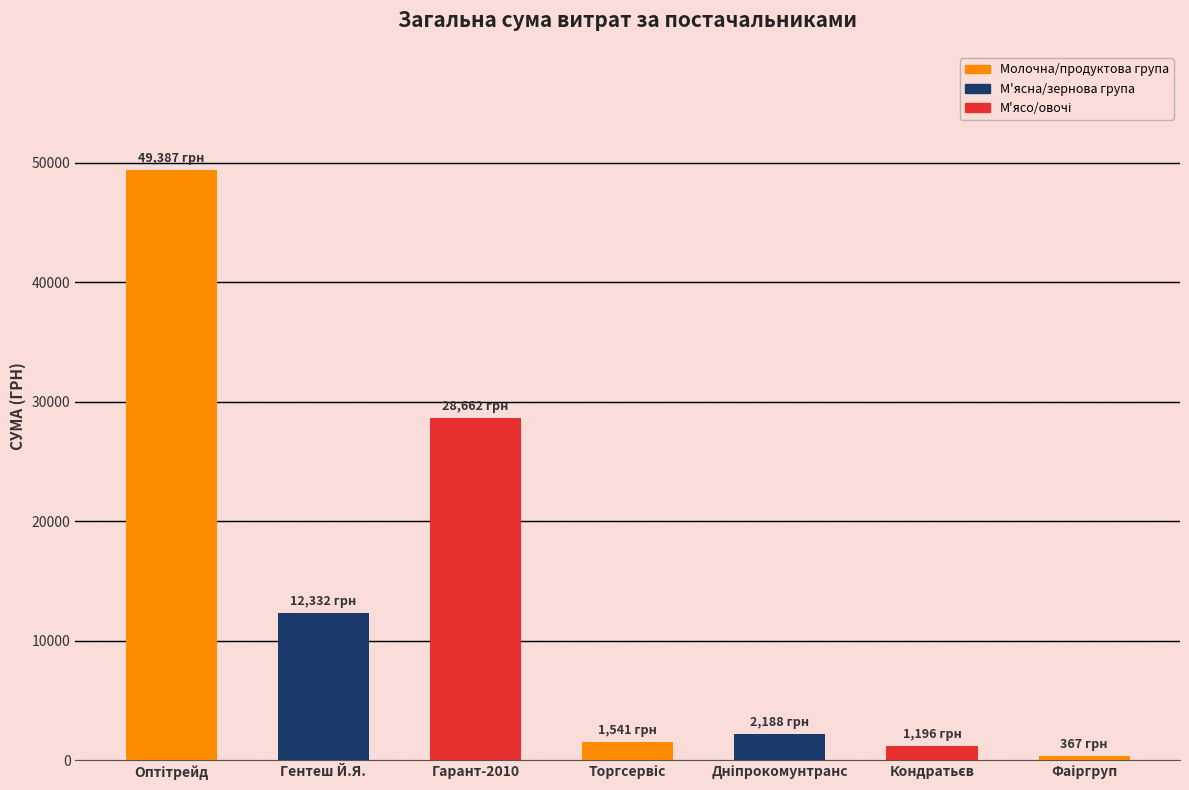

At which label is the value closest to 24877?

Гарант-2010